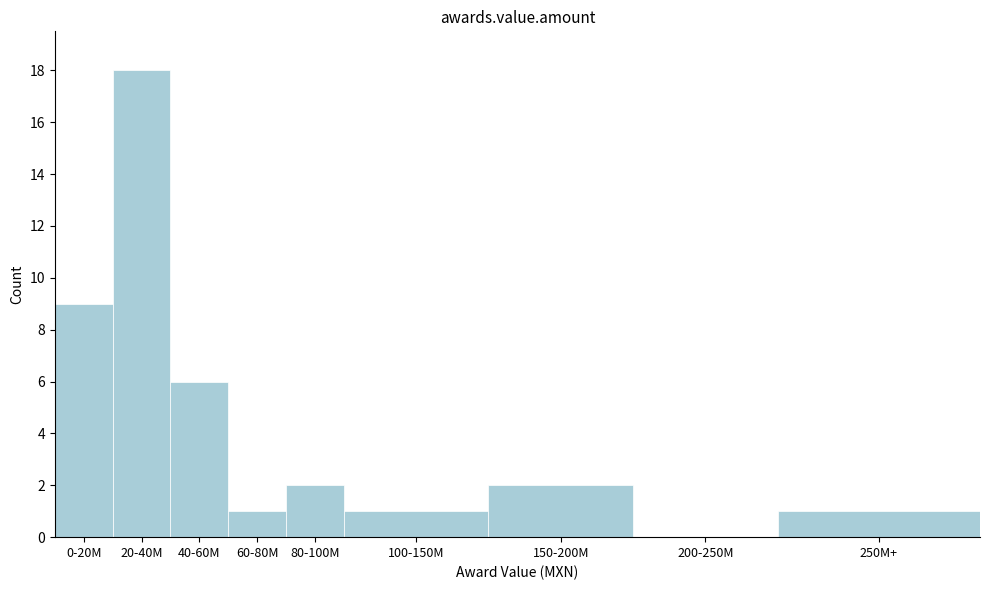

Reading left to right, extract all data points from this chart.

0-20M=9	20-40M=18	40-60M=6	60-80M=1	80-100M=2	100-150M=1	150-200M=2	200-250M=0	250M+=1